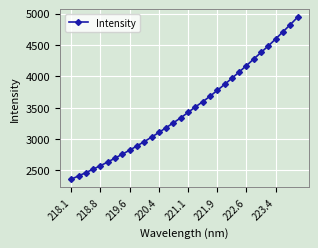

Is this an area chart (filled region under the line)?

No